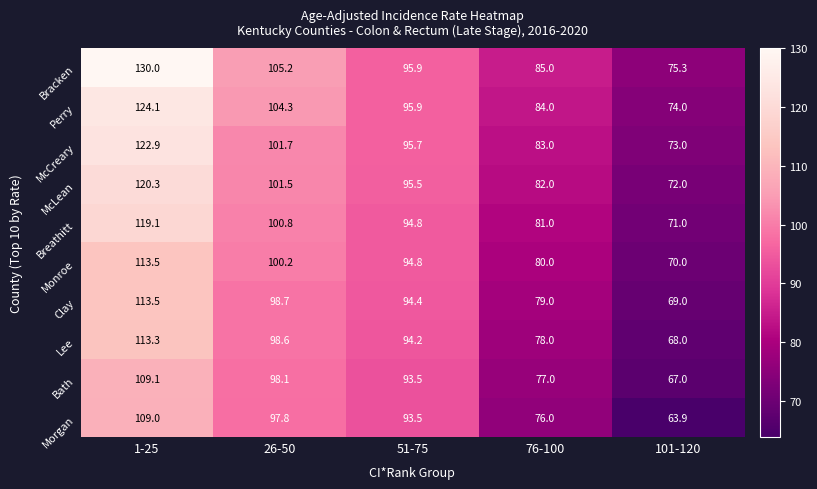

Which series has the largest total across all categories?

Bracken